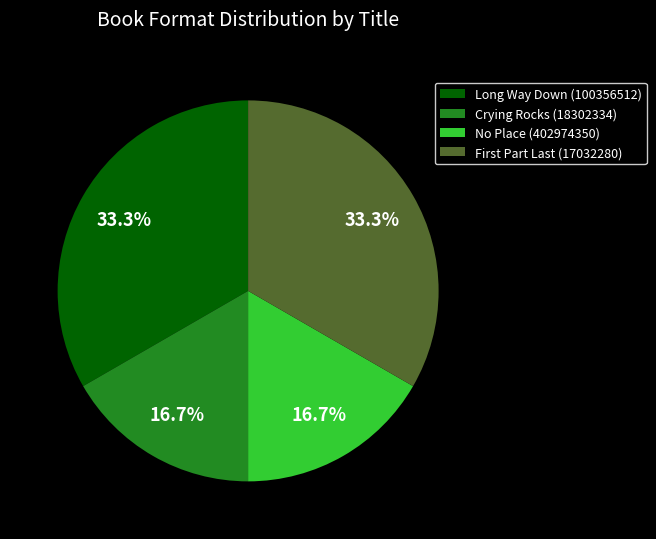

To the nearest percent, what is the average slice percentage?

25%